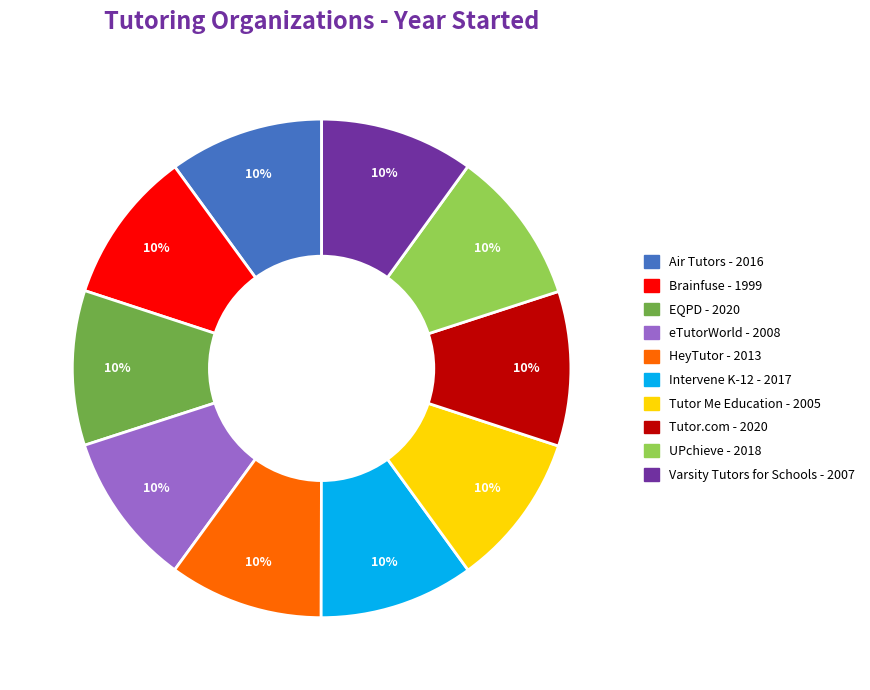

Does Intervene K-12 represent more than half of the total?

No